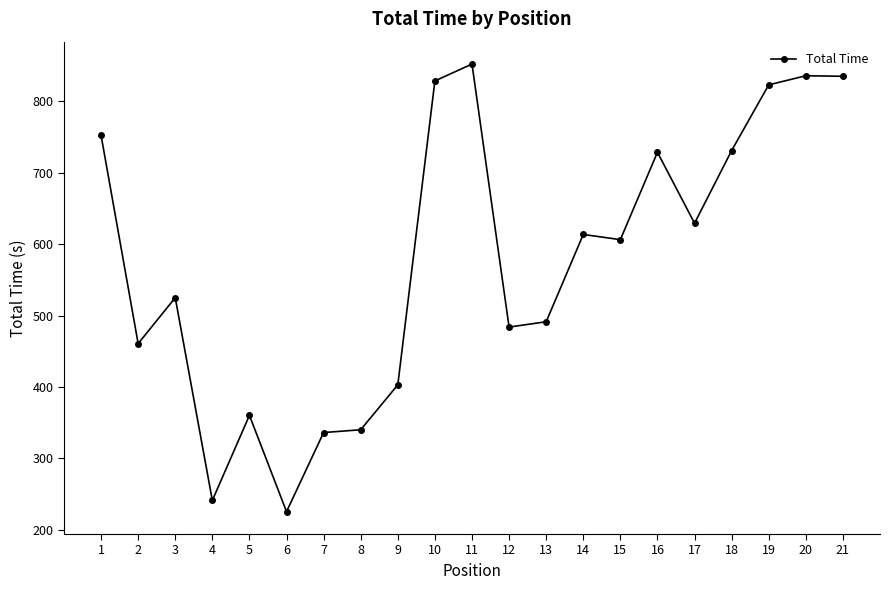

At which category does the data reach its first local peak?

3